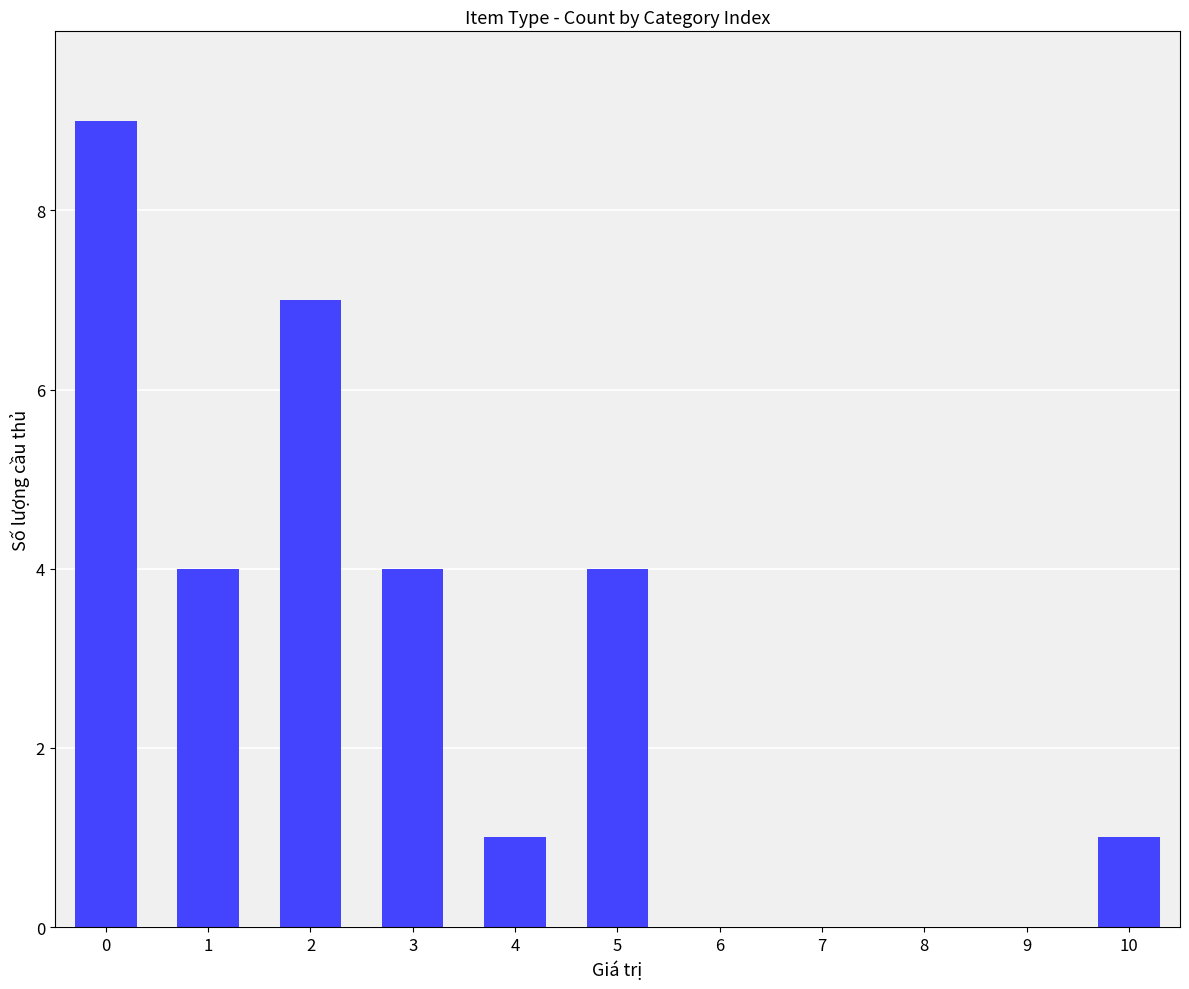

What is the sum of all values?

30